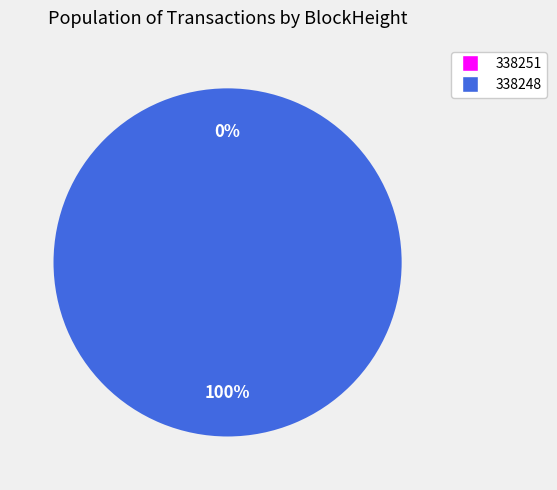

What is the total percentage of 338251 and 338248?

100.0%